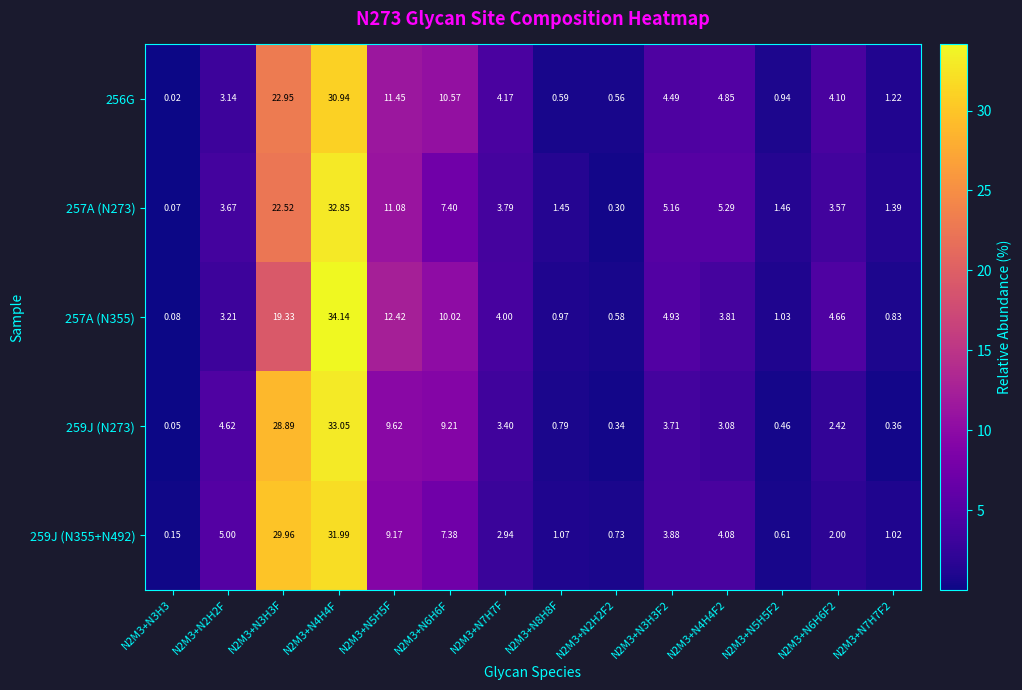

Is the value of 259J (N355+N492) at N2M3+N6H6F greater than the value of 259J (N273) at N2M3+N3H3F2?

Yes